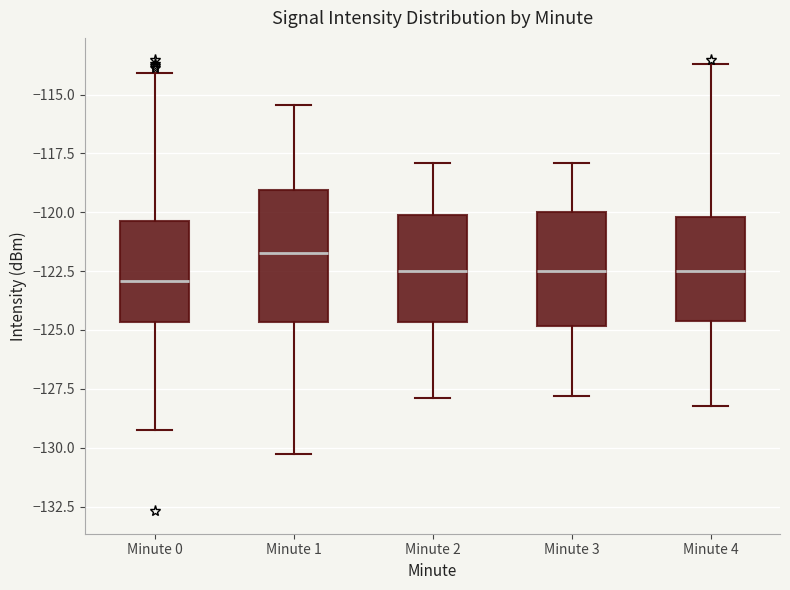

Which box is the tallest, from its lower edge to its upper edge?

Minute 1